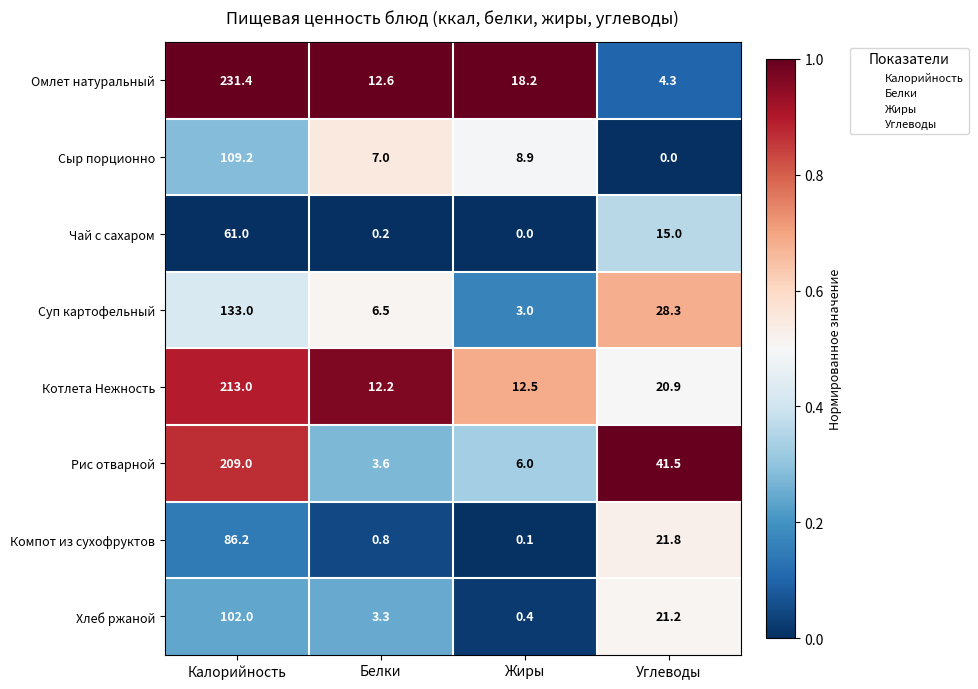

What is the total value across all series at Углеводы?

153.0